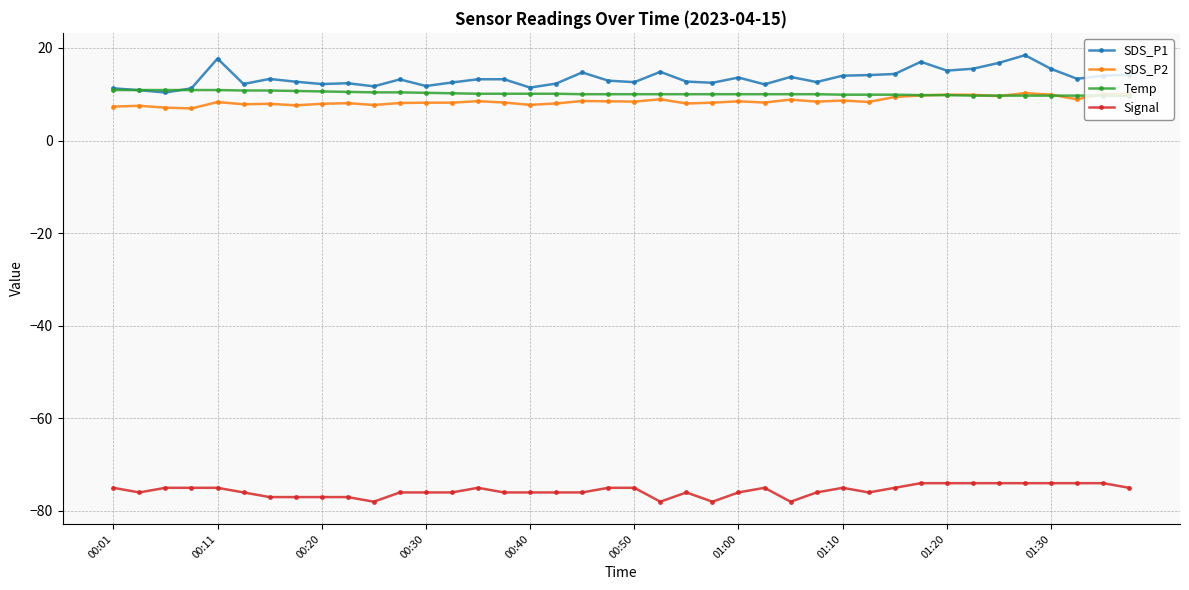

Which series has the largest range (max minus min)?

SDS_P1